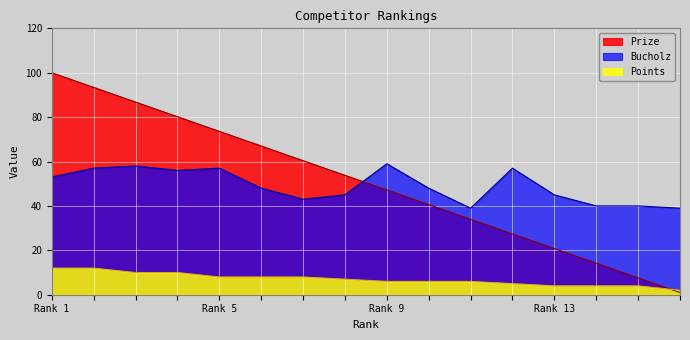

Which series has the largest range (max minus min)?

Prize